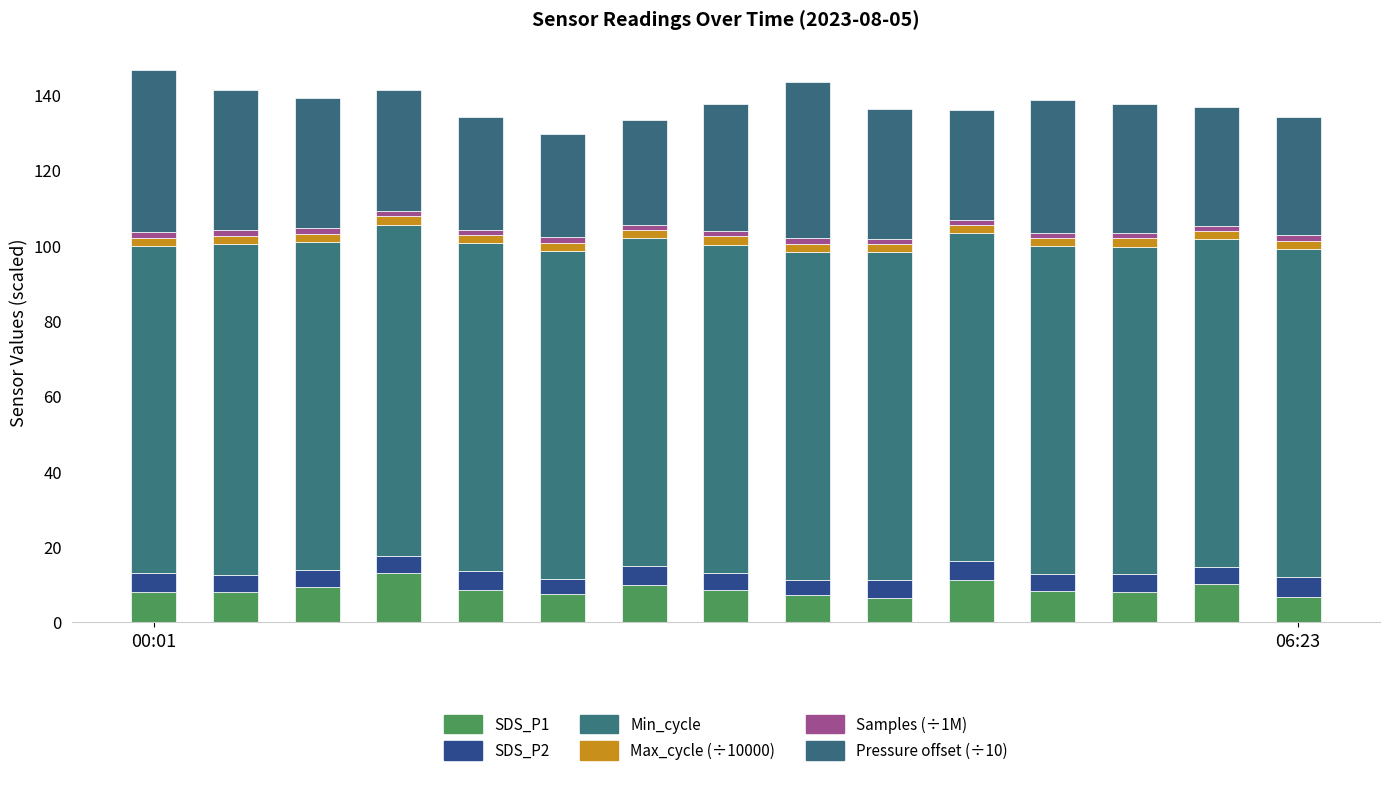

How many bars are there in total?

15